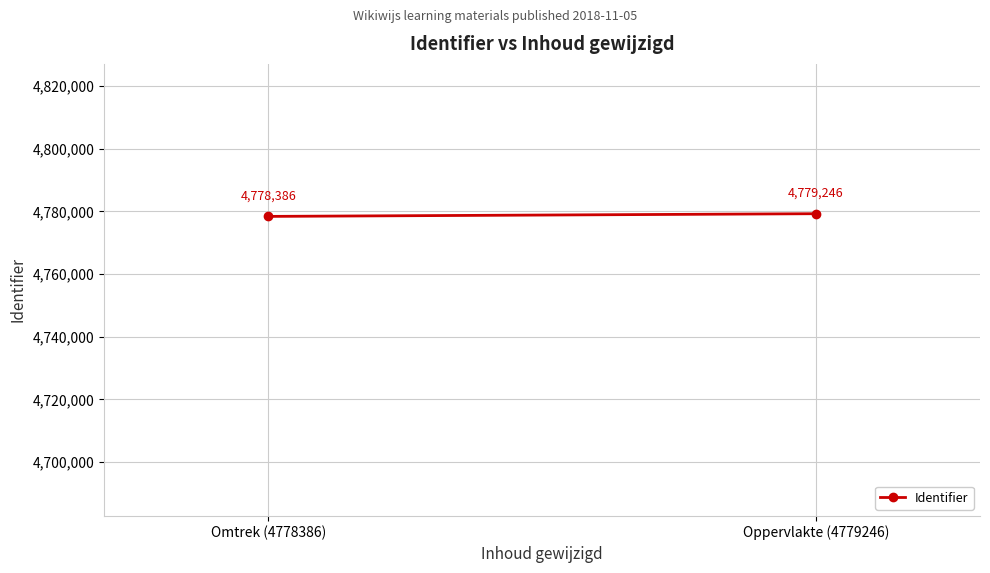

What is the change in value from Omtrek (4778386) to Oppervlakte (4779246)?

+860